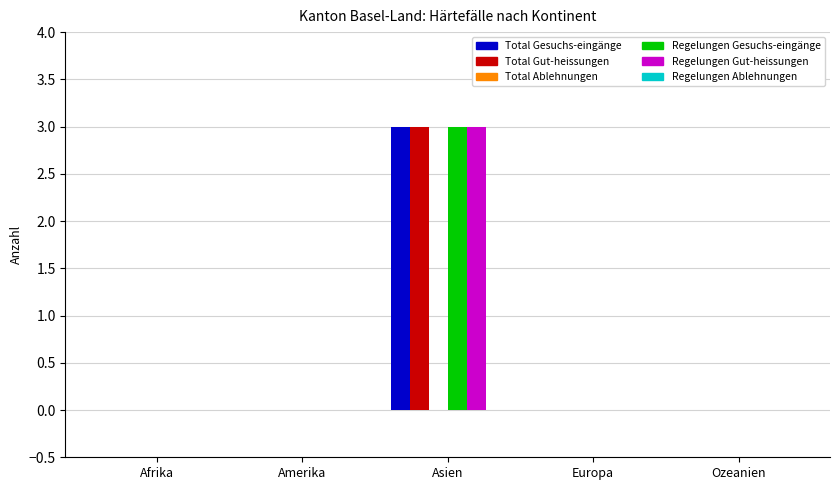

What is the average value of the Regelungen Gesuchs-eingänge series?

1